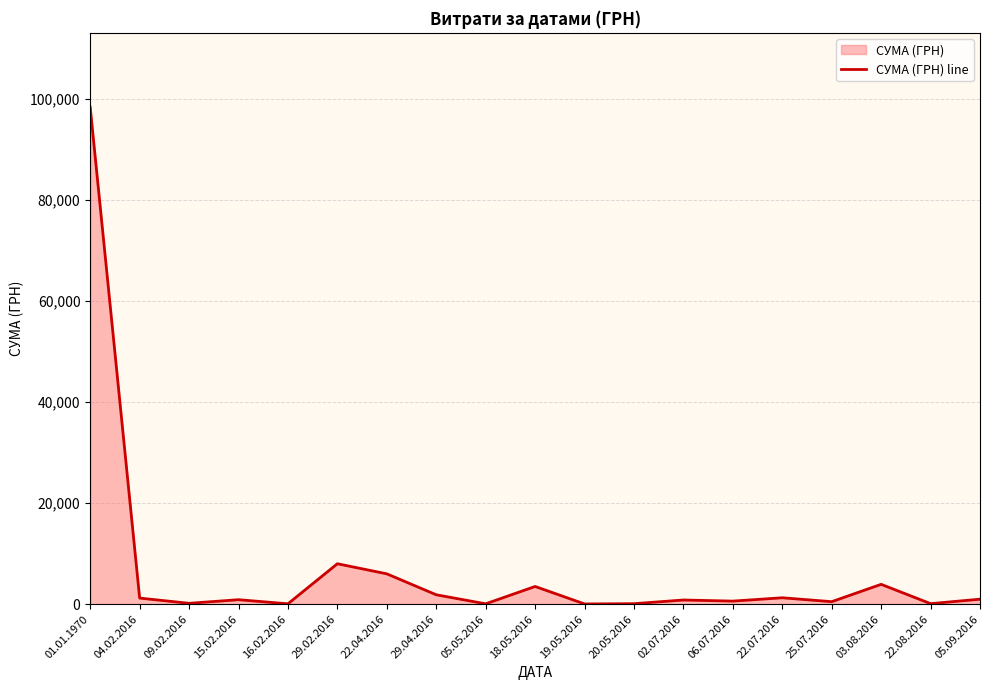

The chart shows a value of 63.7 at 22.08.2016. True or false?

False